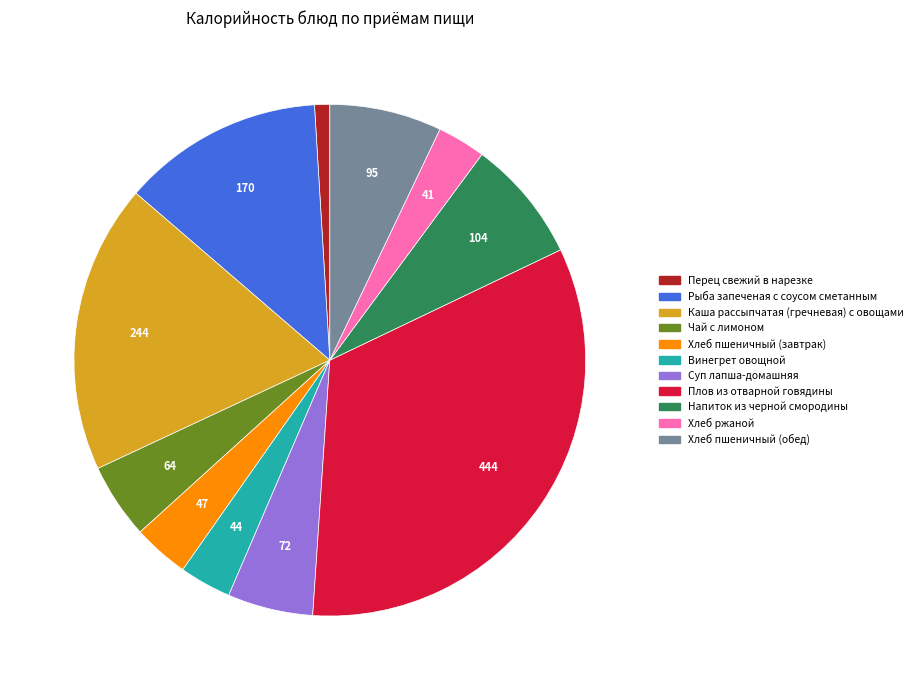

Is it true that Перец свежий в нарезке is 1% of the pie?

True